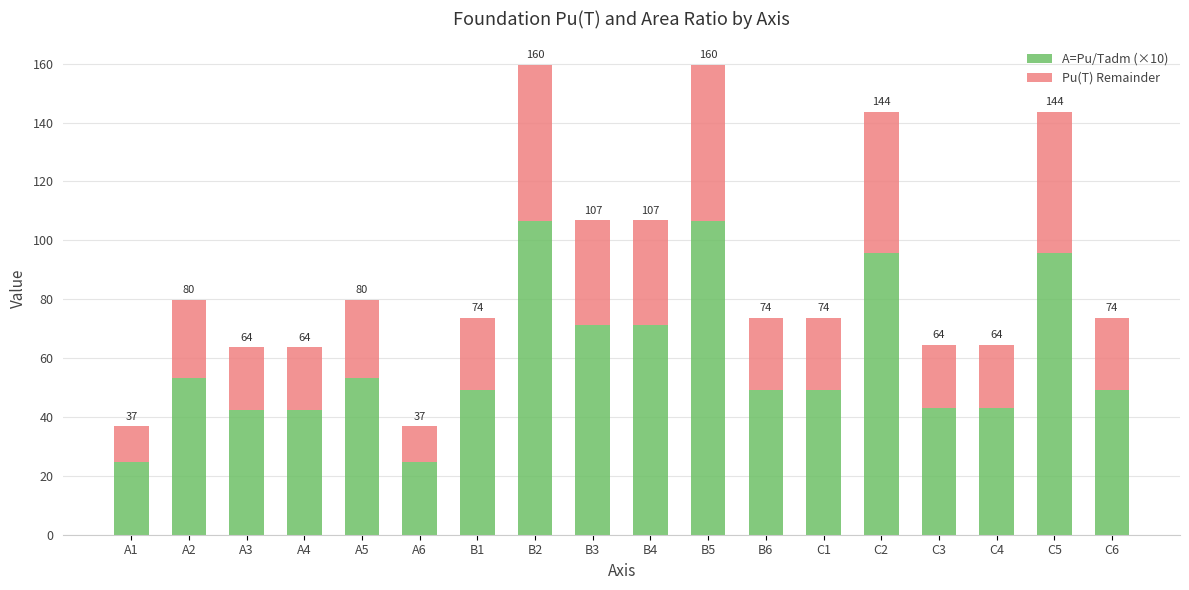

List the series in order of their overall mean, lowest first.

Pu(T) Remainder, A=Pu/Tadm (×10)